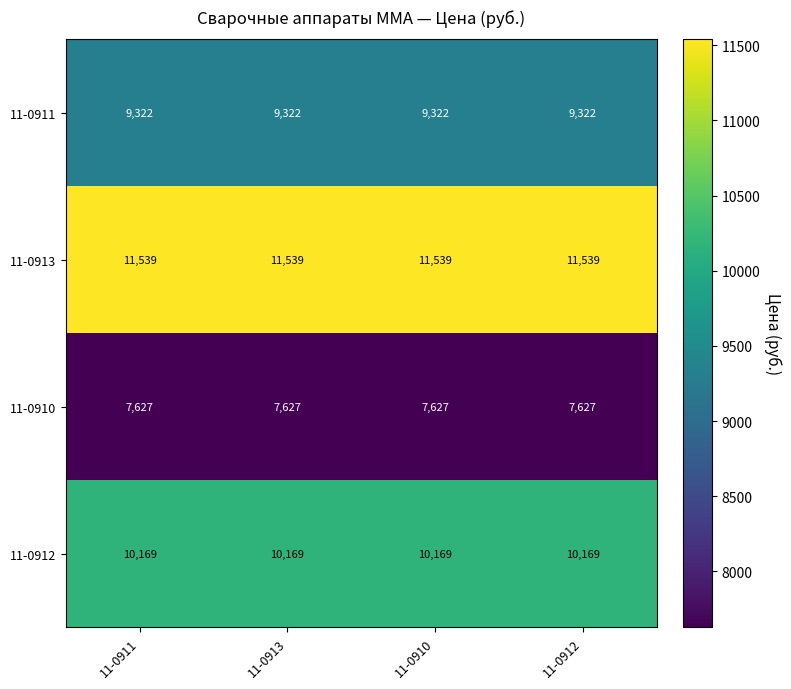

At 11-0911, list the series in order from largest to smallest.

11-0913, 11-0912, 11-0911, 11-0910